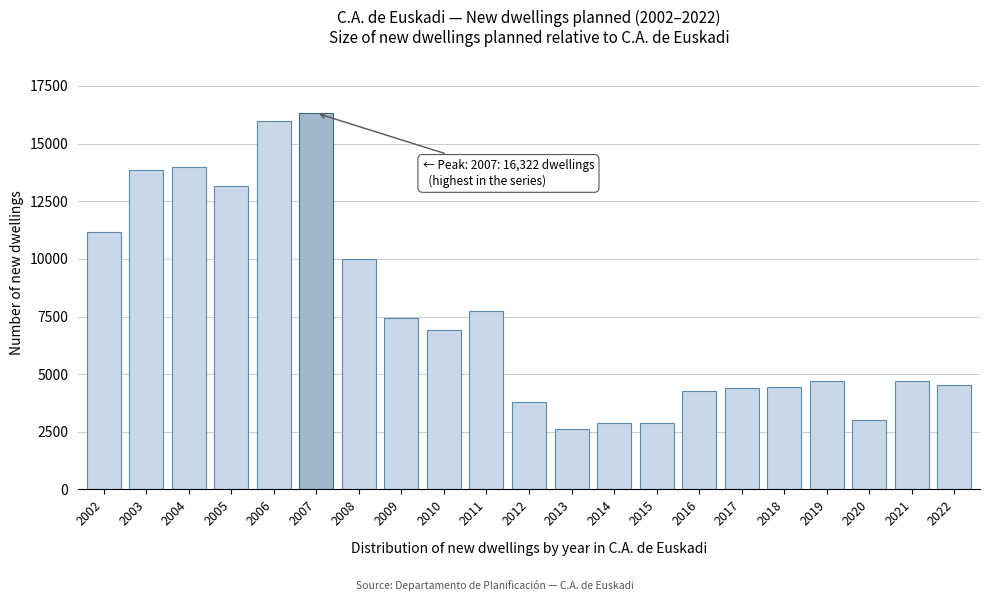

True or false: the data shows 13146 at 2005.

True